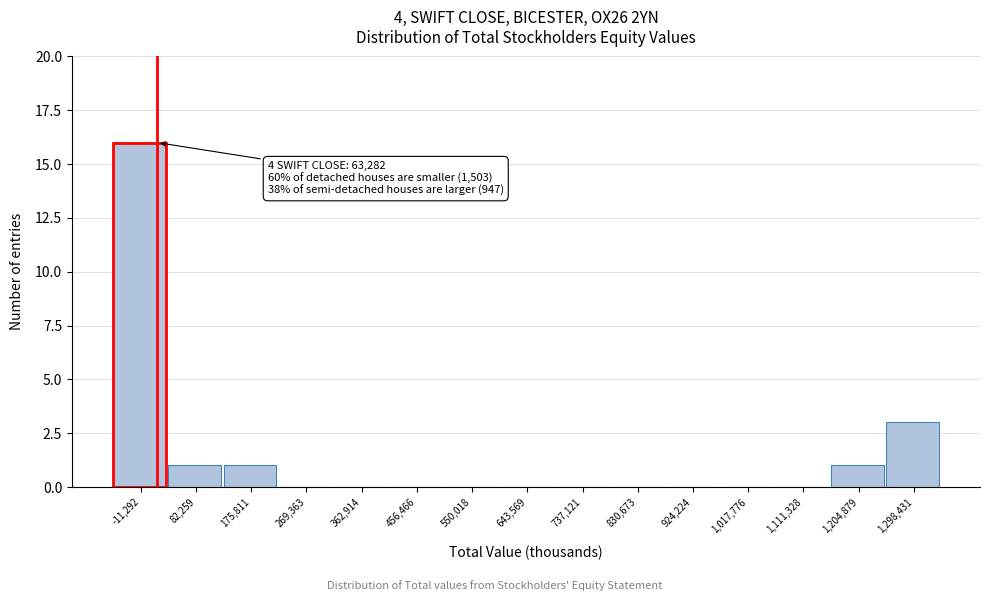

Reading left to right, extract all data points from this chart.

-11,292=16	82,259=1	175,811=1	269,363=0	362,914=0	456,466=0	550,018=0	643,569=0	737,121=0	830,673=0	924,224=0	1,017,776=0	1,111,328=0	1,204,879=1	1,298,431=3